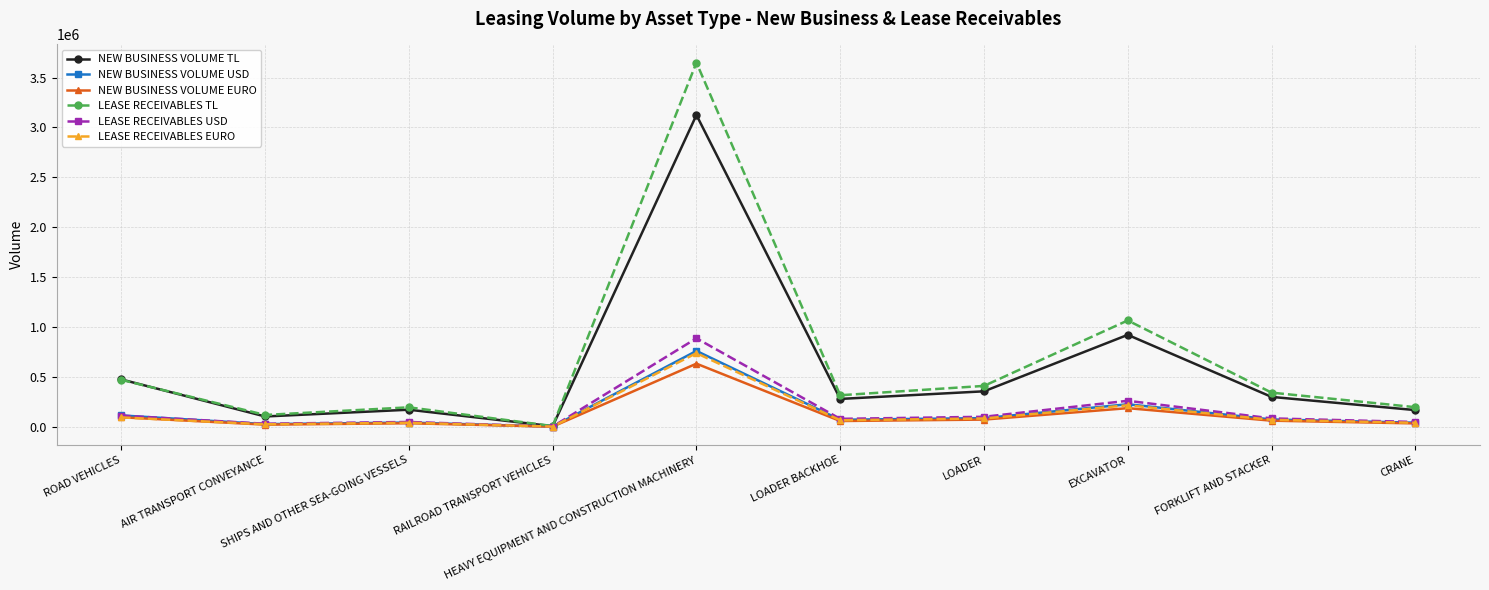

What is the greatest value displayed?

3649242.1